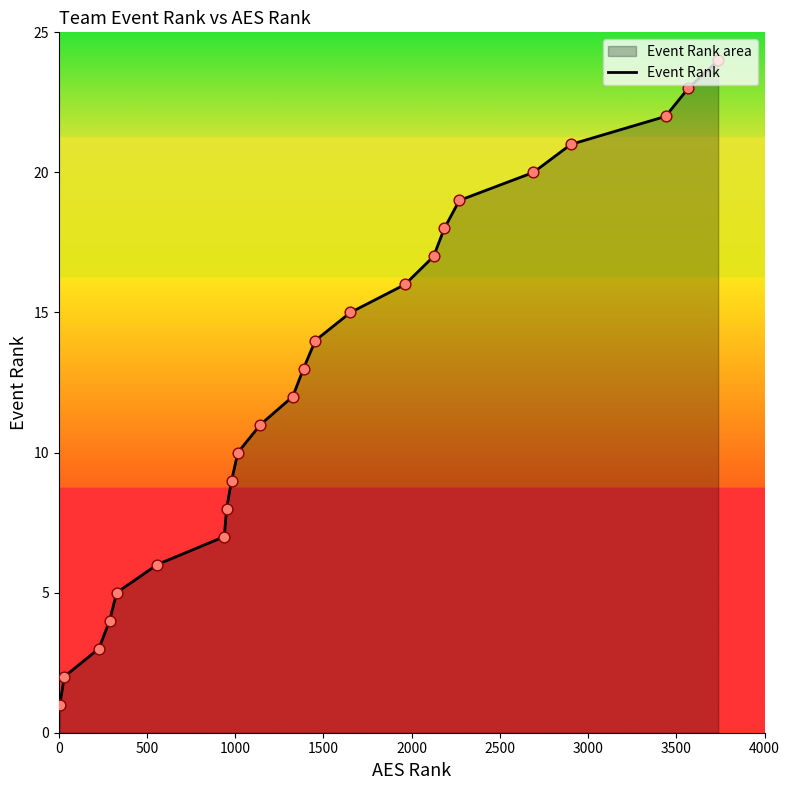

What is the ratio of the value at 6 to the value at 288?

0.2